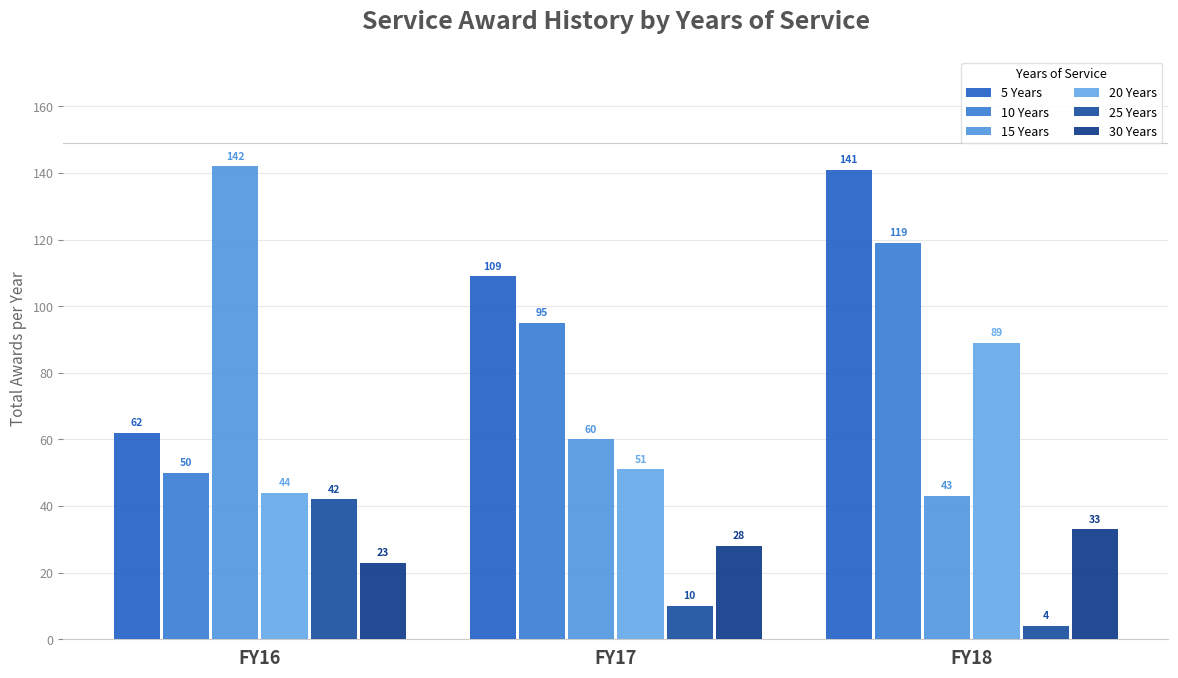

Between FY17 and FY18, which series saw the biggest shift?

20 Years